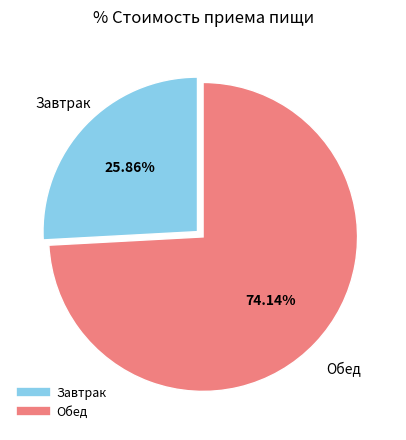

What percentage is NOT represented by Завтрак?

74.1%